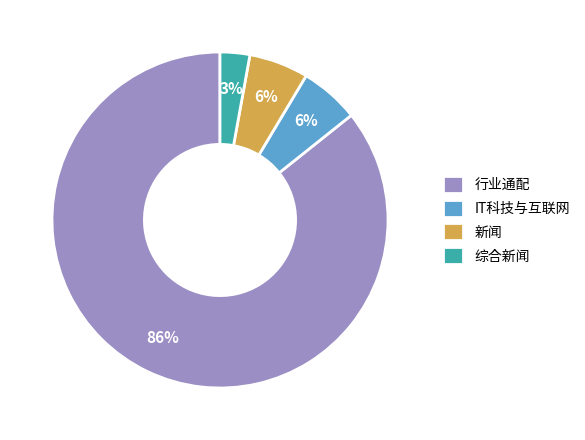

Approximately how many times larger is the value at IT科技与互联网 compared to 综合新闻?

2.0